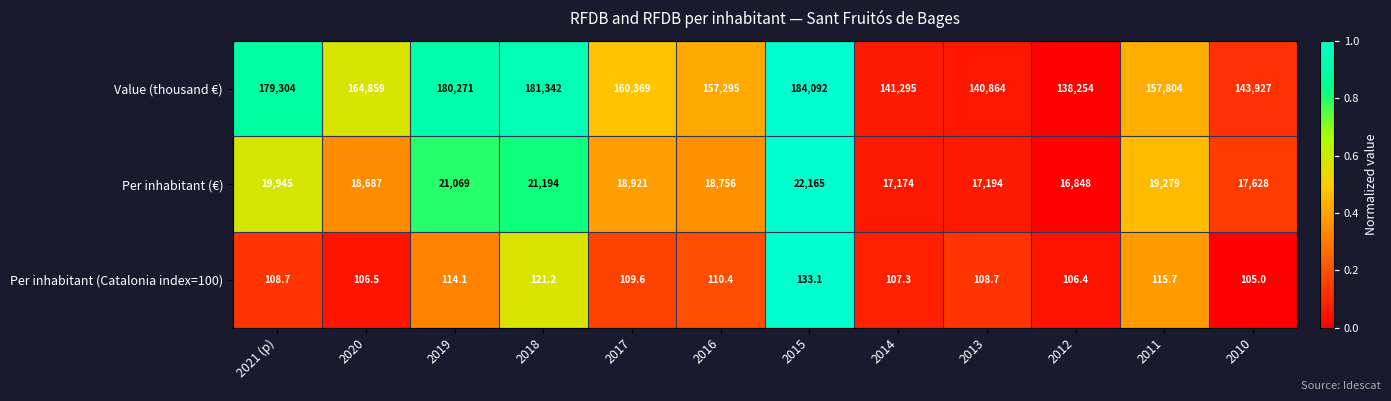

What is the sum of the Value (thousand €) values at 2015 and 2012?

322346.0